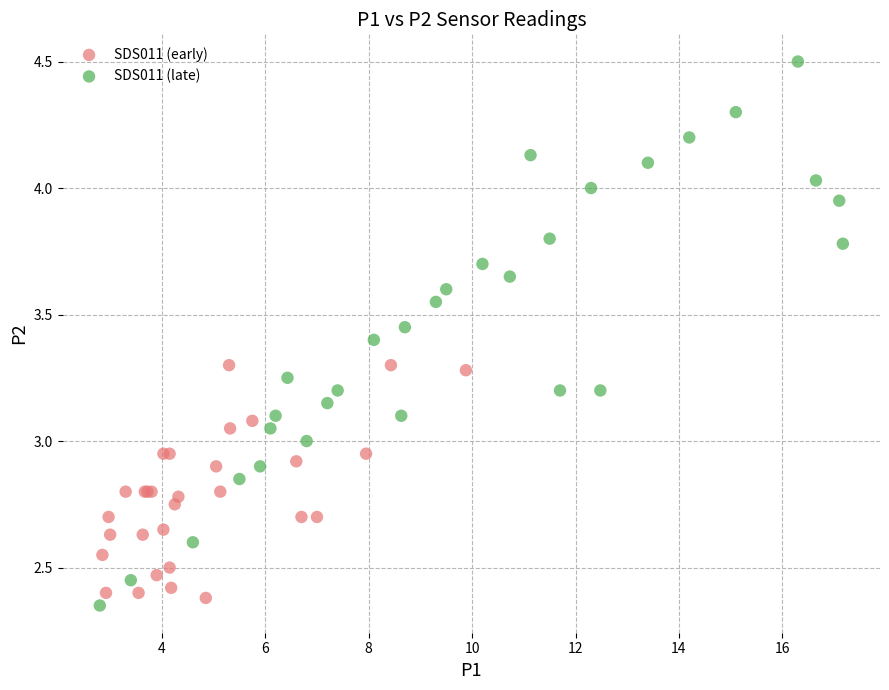

Which series has the widest spread of Y values?

SDS011 (late)